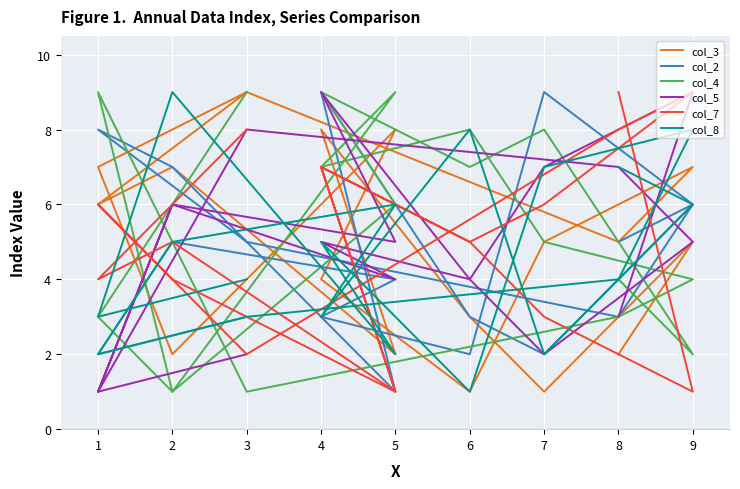

How many intersections are there between col_4 and col_3?

6